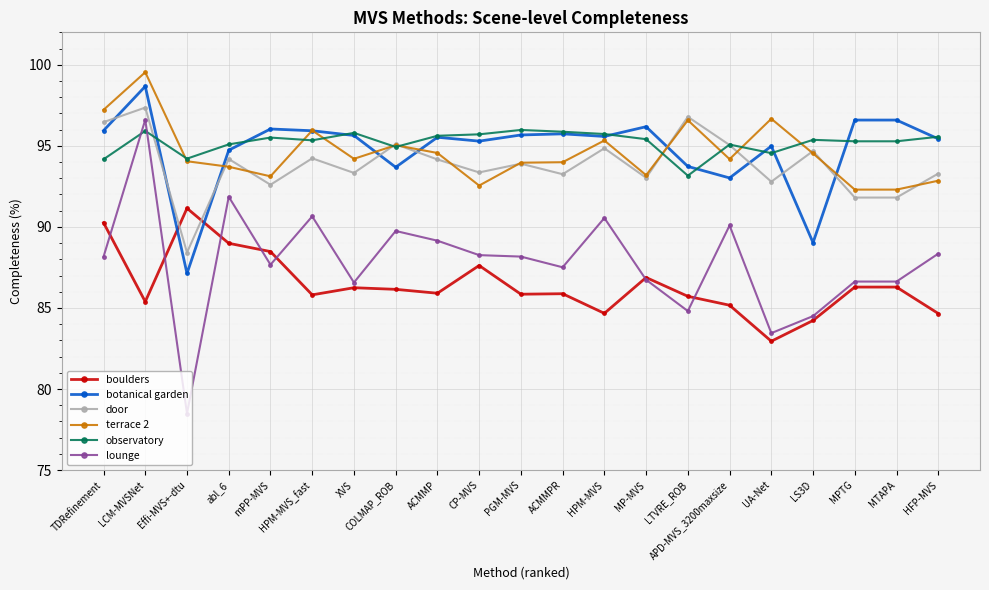

Rank the series at CP-MVS from lowest to highest value.

boulders, lounge, terrace 2, door, botanical garden, observatory